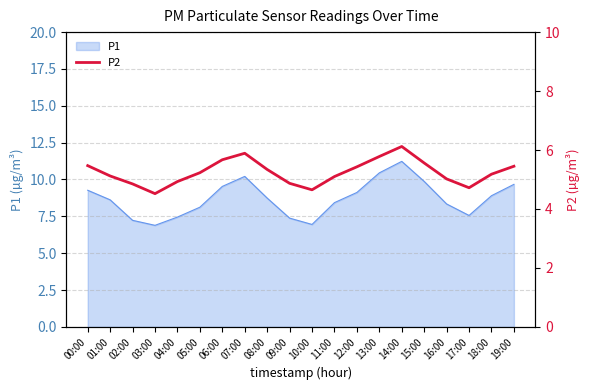

What is the minimum value for P1?

6.9